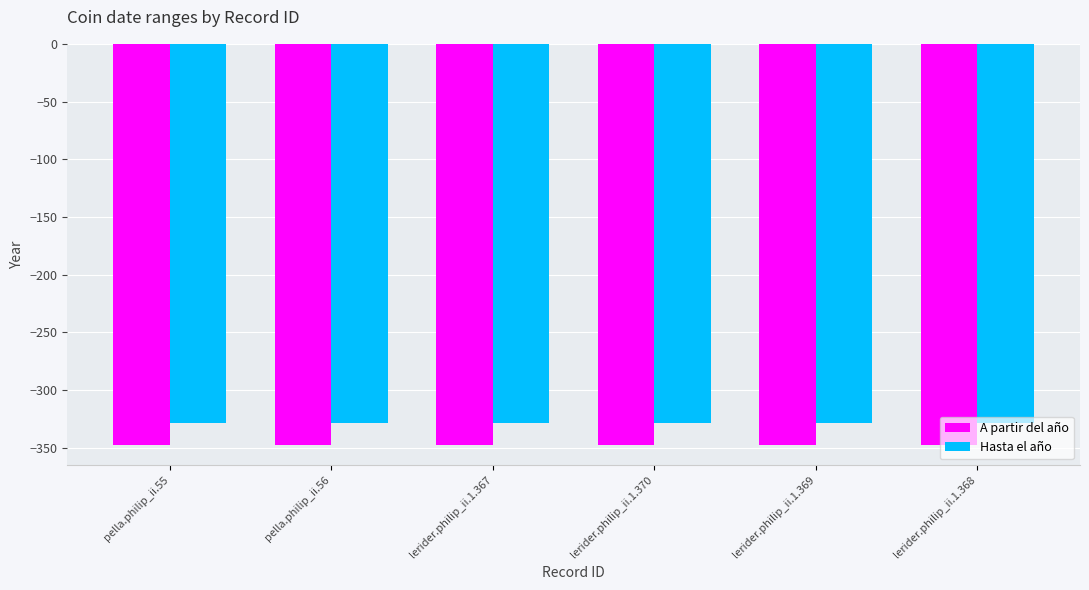

What is the minimum value shown in the chart?

-348